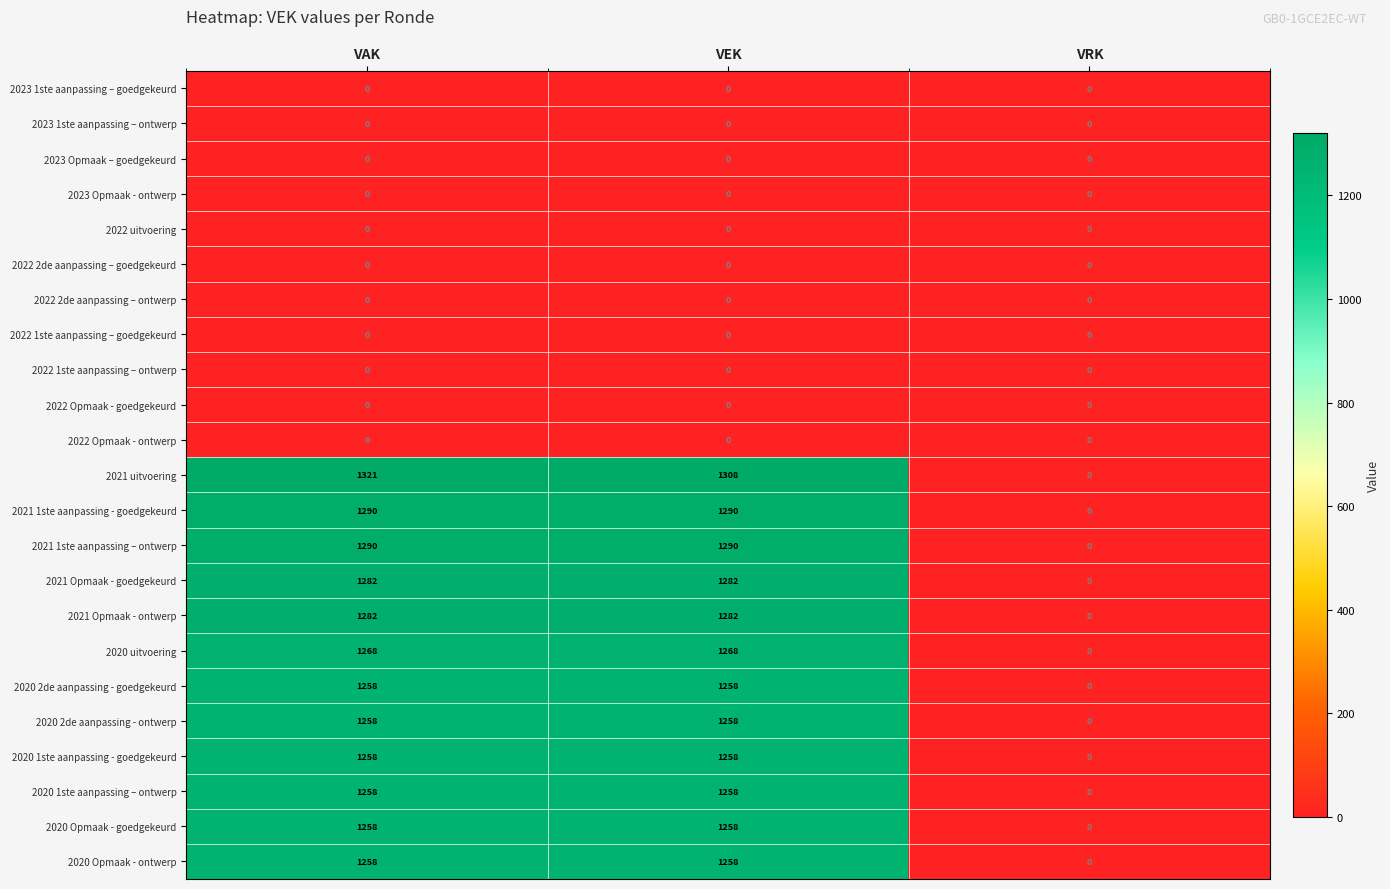

Which category has the highest value across all series?

VAK